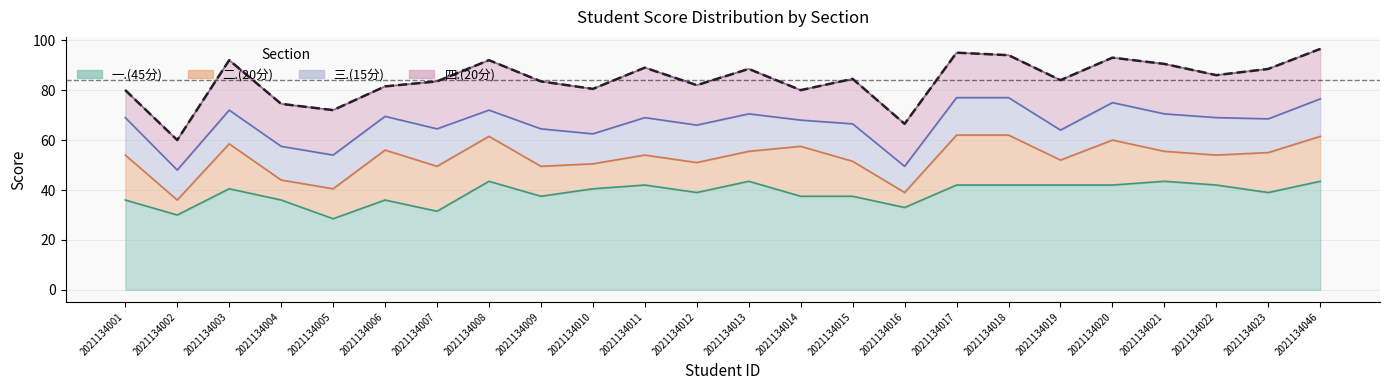

At which category does the data reach its first local peak?

2021134003